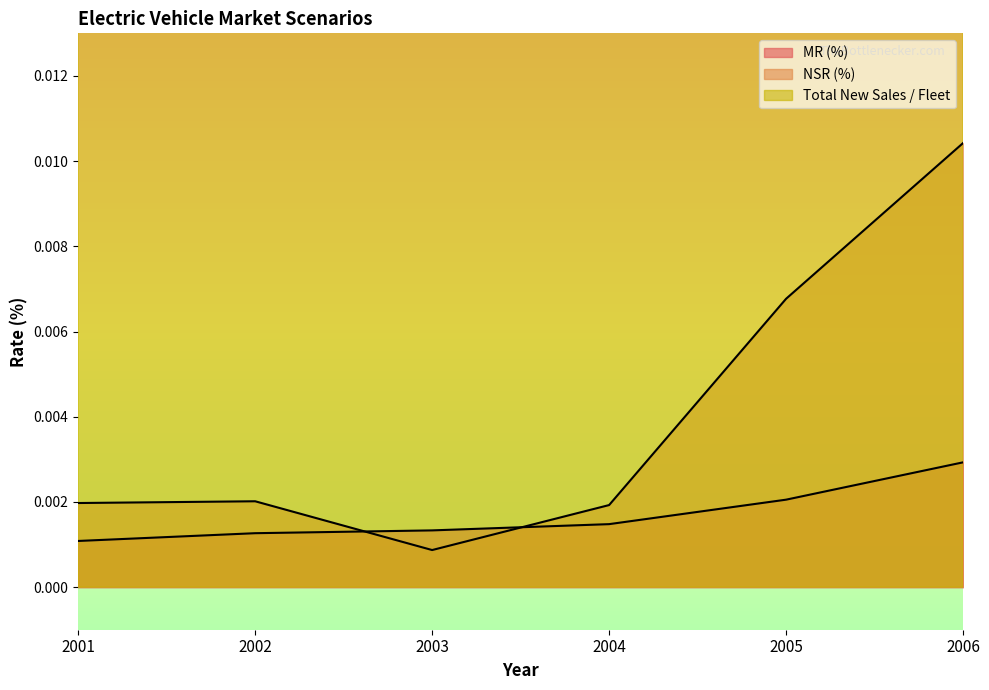

At which category does NSR (%) reach its first local valley?

2003